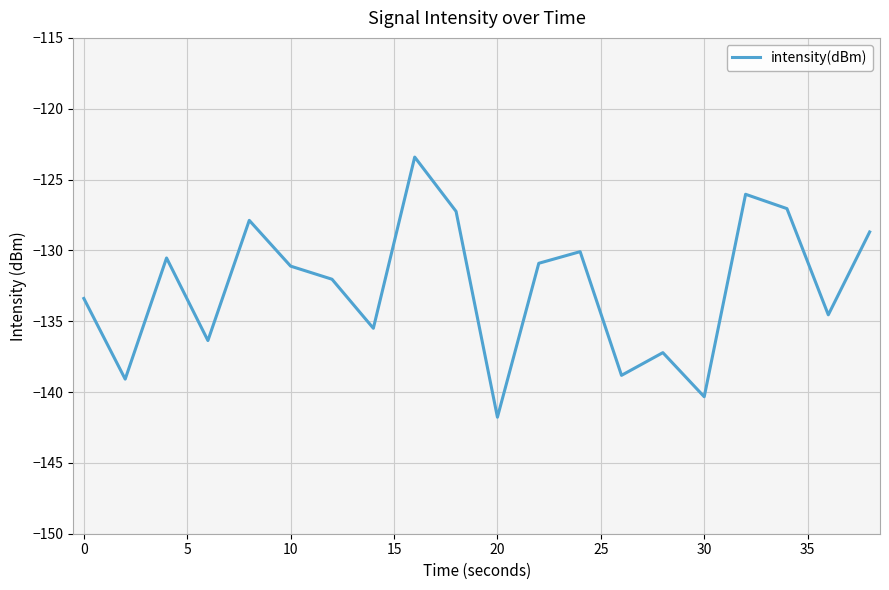

What is the smallest value displayed?

-141.8